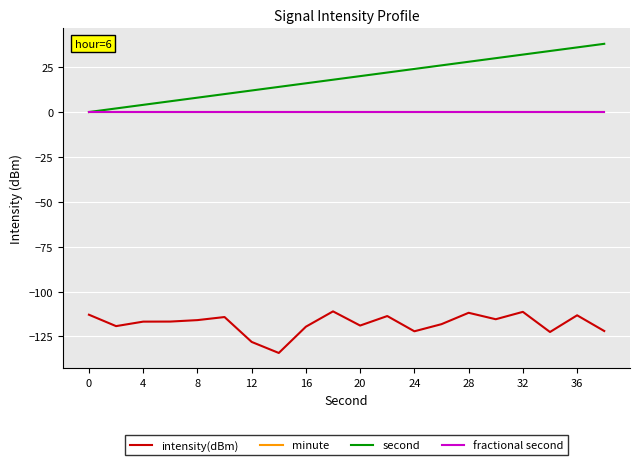

What is the maximum value shown in the chart?

38.0